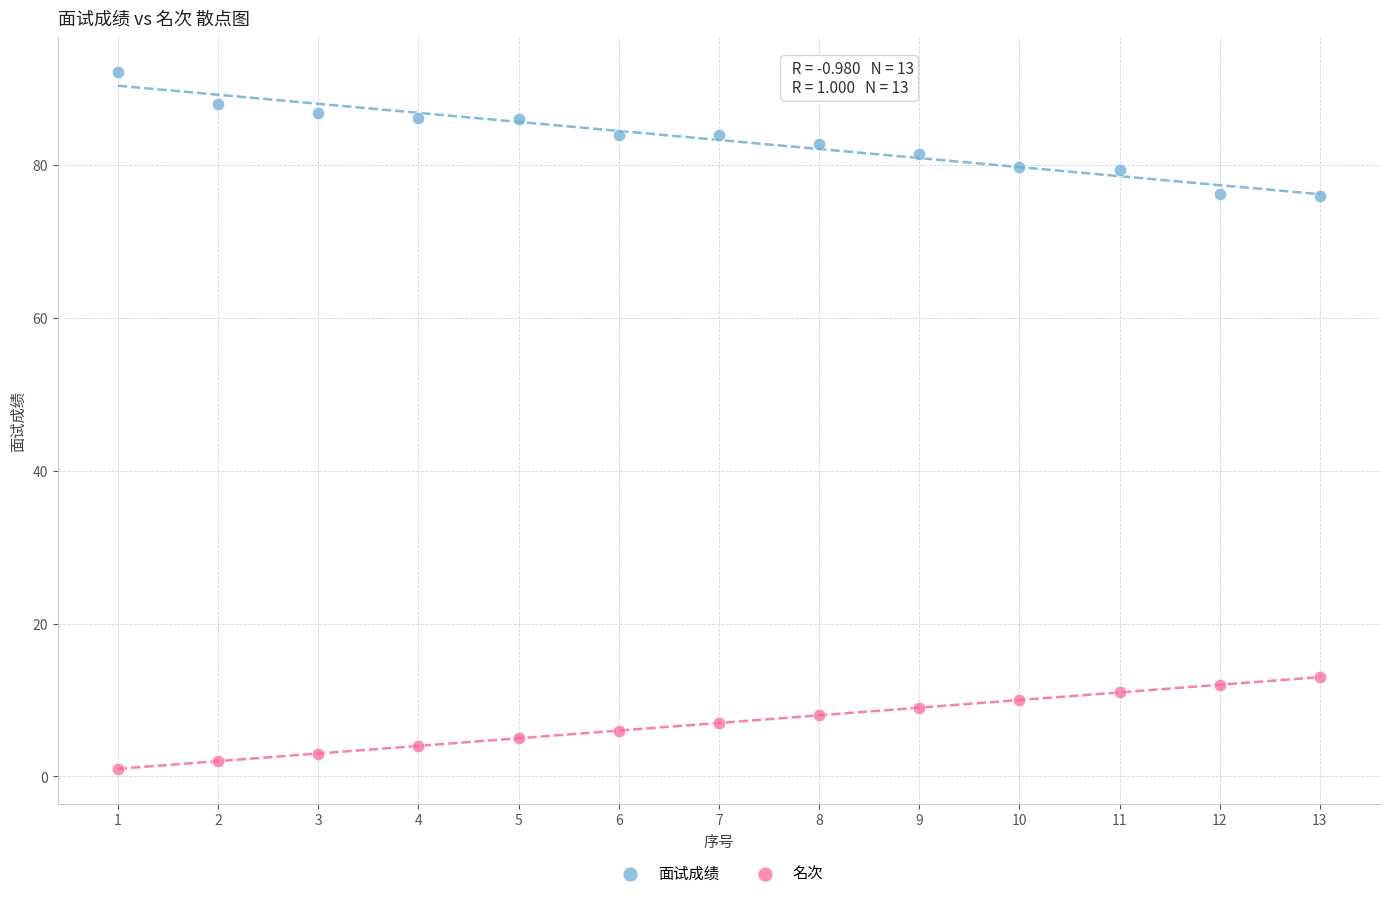

What are all the series names shown in the legend?

面试成绩, 名次